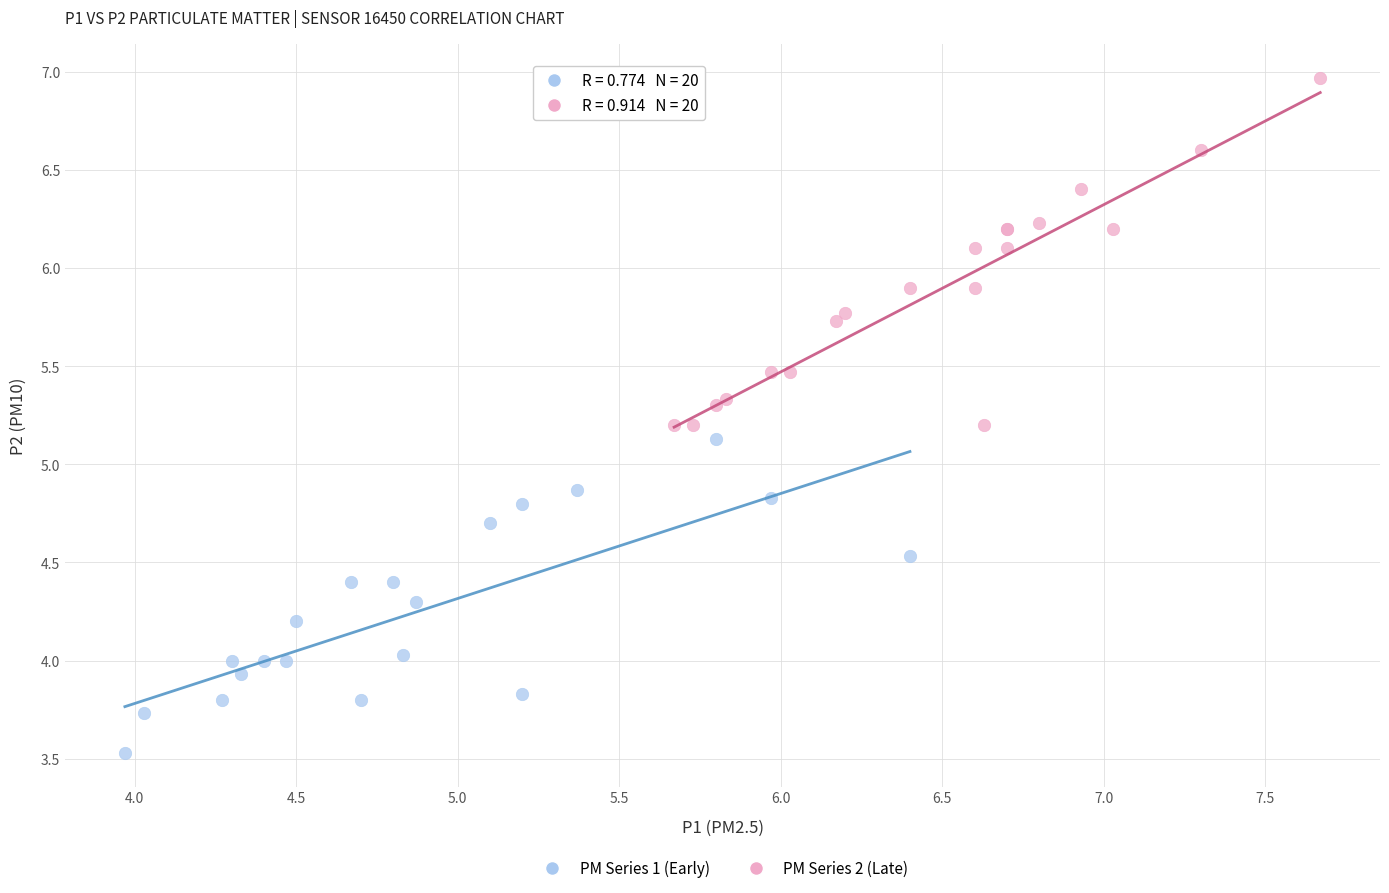

Which series contains the highest Y value?

PM Series 2 (Late)